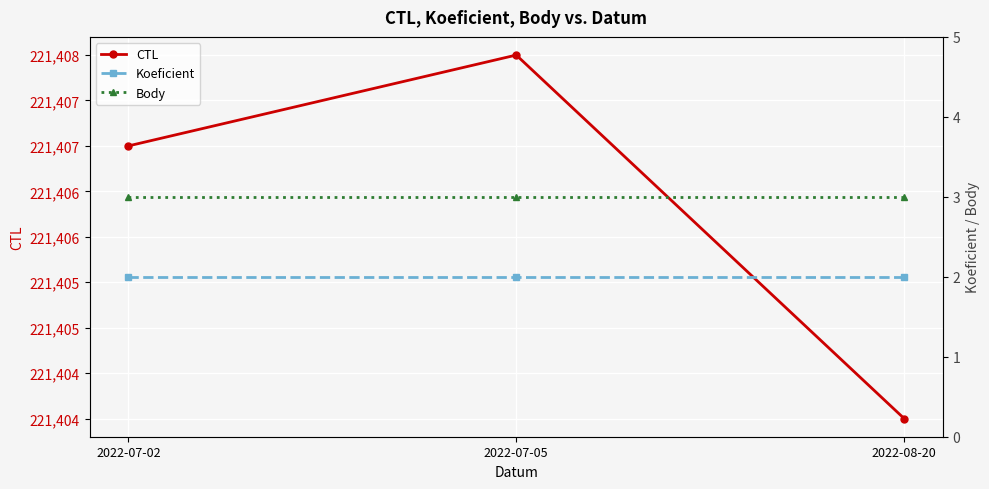

Between 2022-07-02 and 2022-07-05, which series saw the biggest shift?

CTL